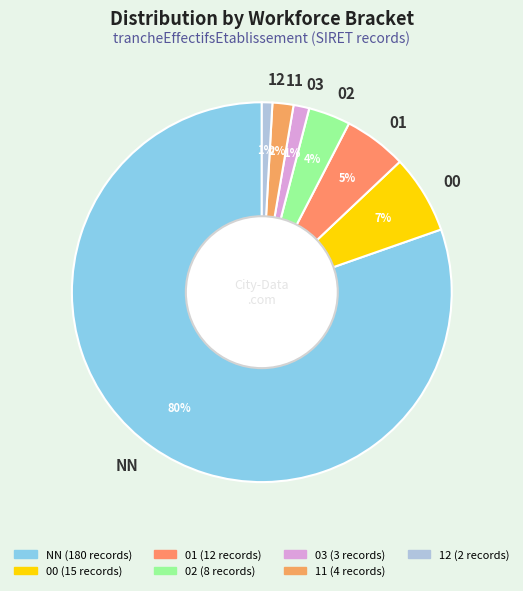

To the nearest percent, what is the average slice percentage?

14%